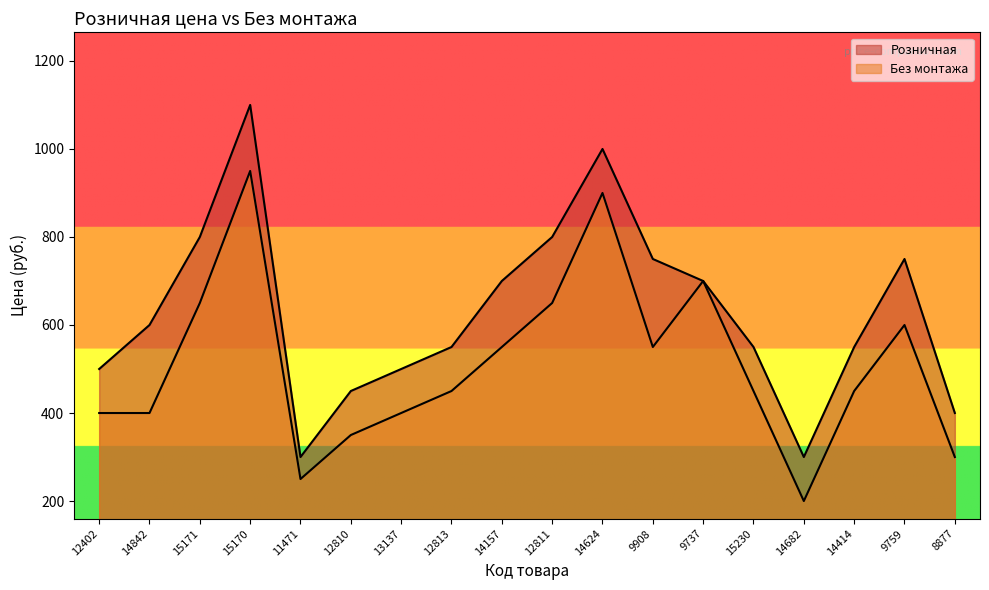

What is the value of the Розничная point at the 2nd from the left?

600